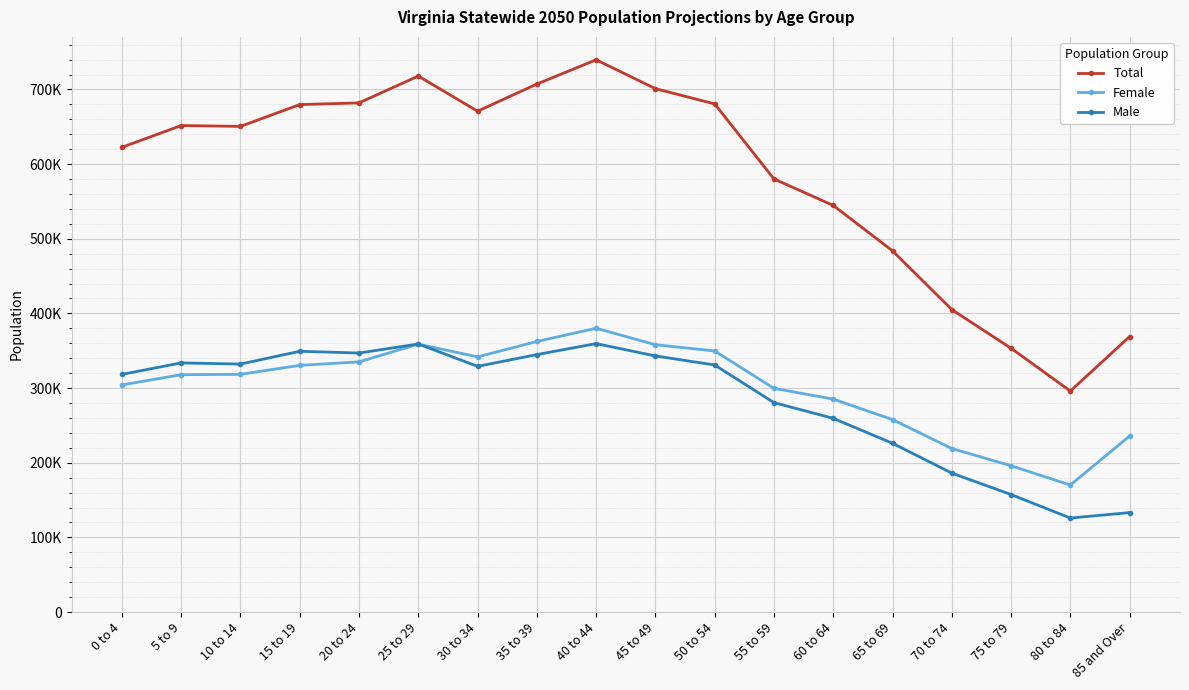

What is the value of the Female point at the 14th from the left?

257795.8